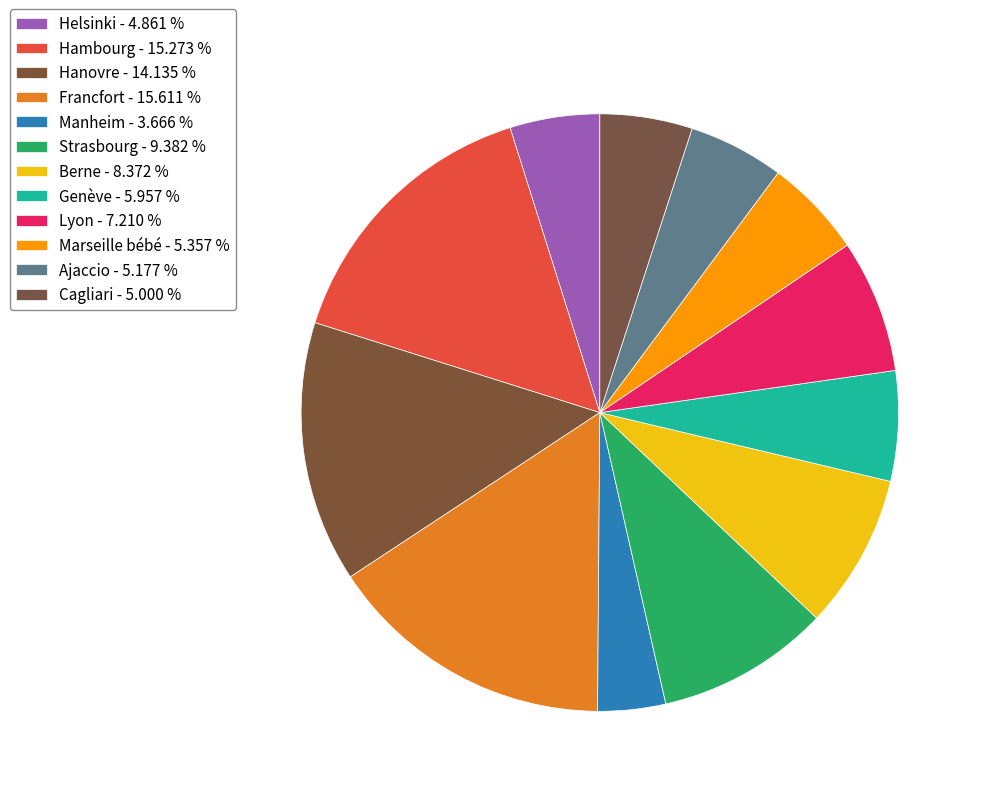

Is it true that Lyon is 7% of the pie?

True